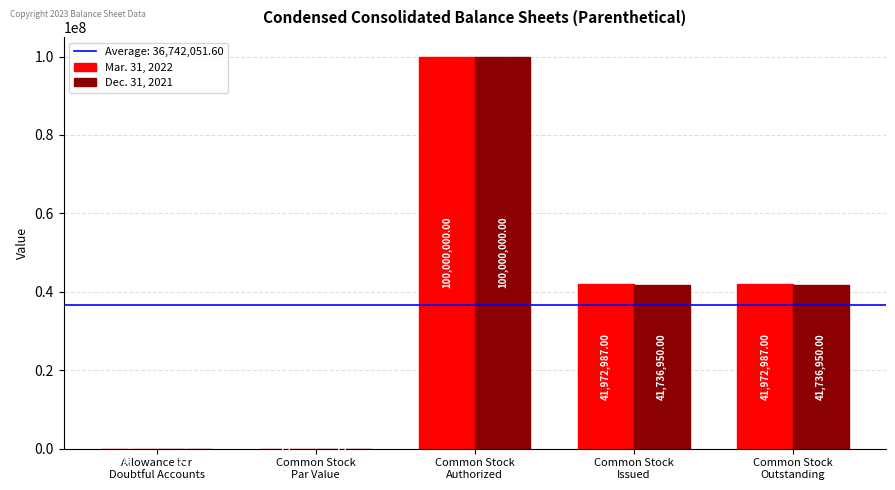

What is the sum of all Mar. 31, 2022 values?

183946340.0